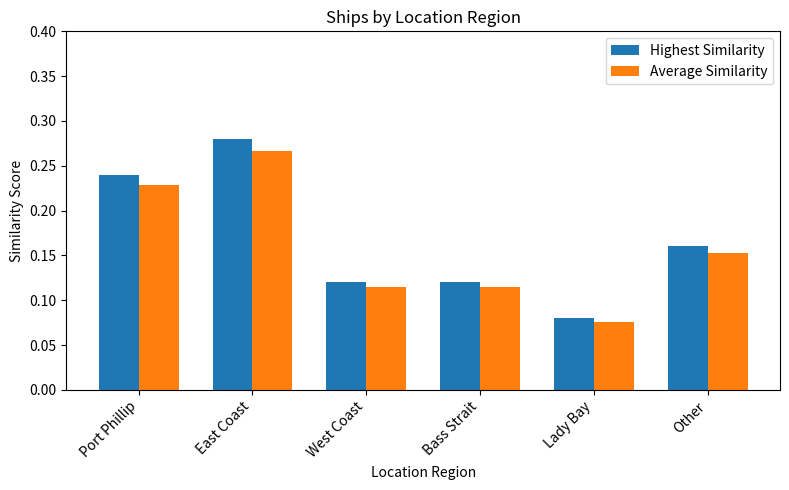

At which category does the chart reach its peak across all series?

East Coast